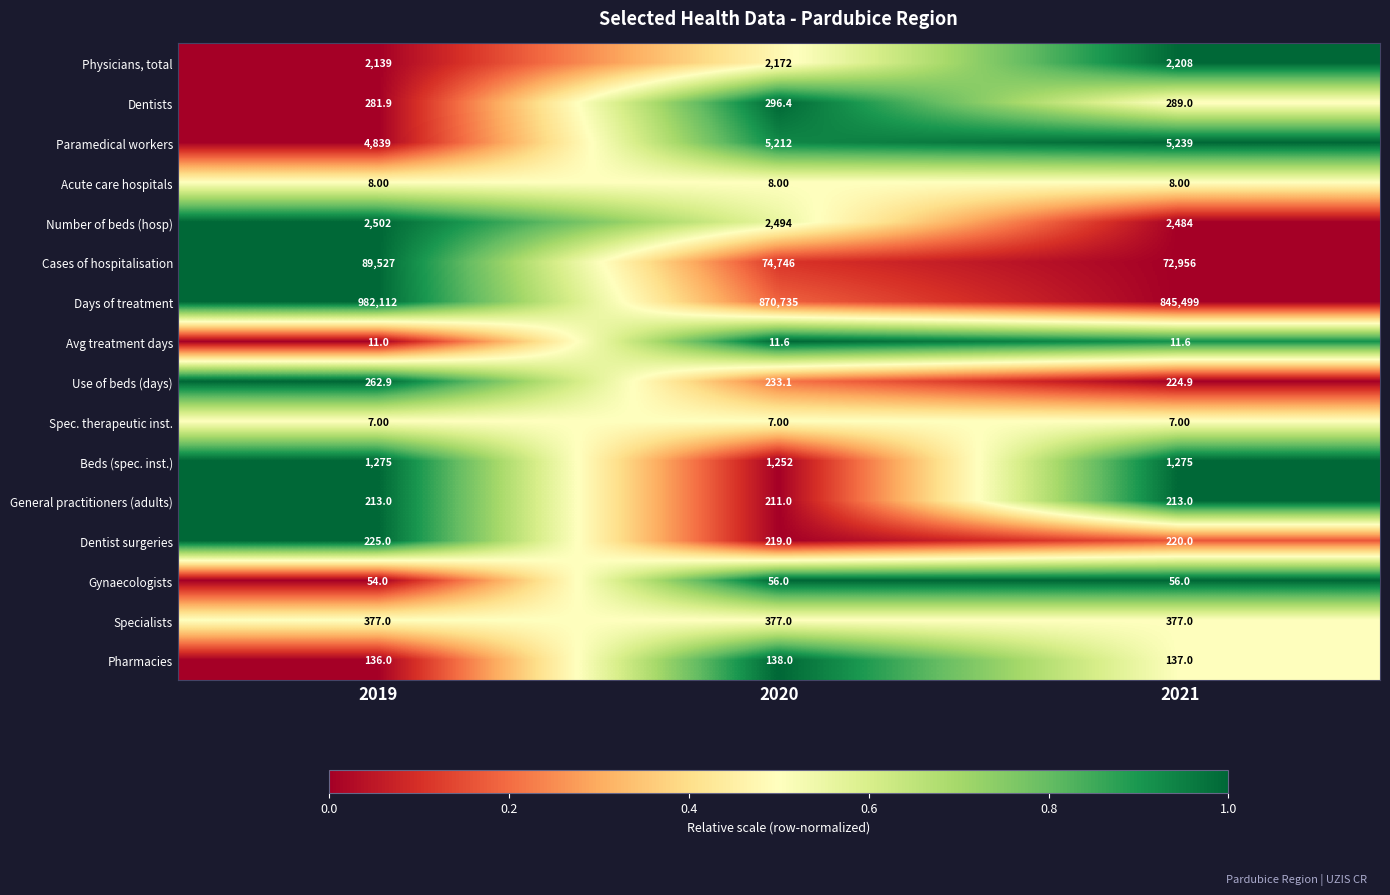

What is the maximum value shown in the chart?

982112.0